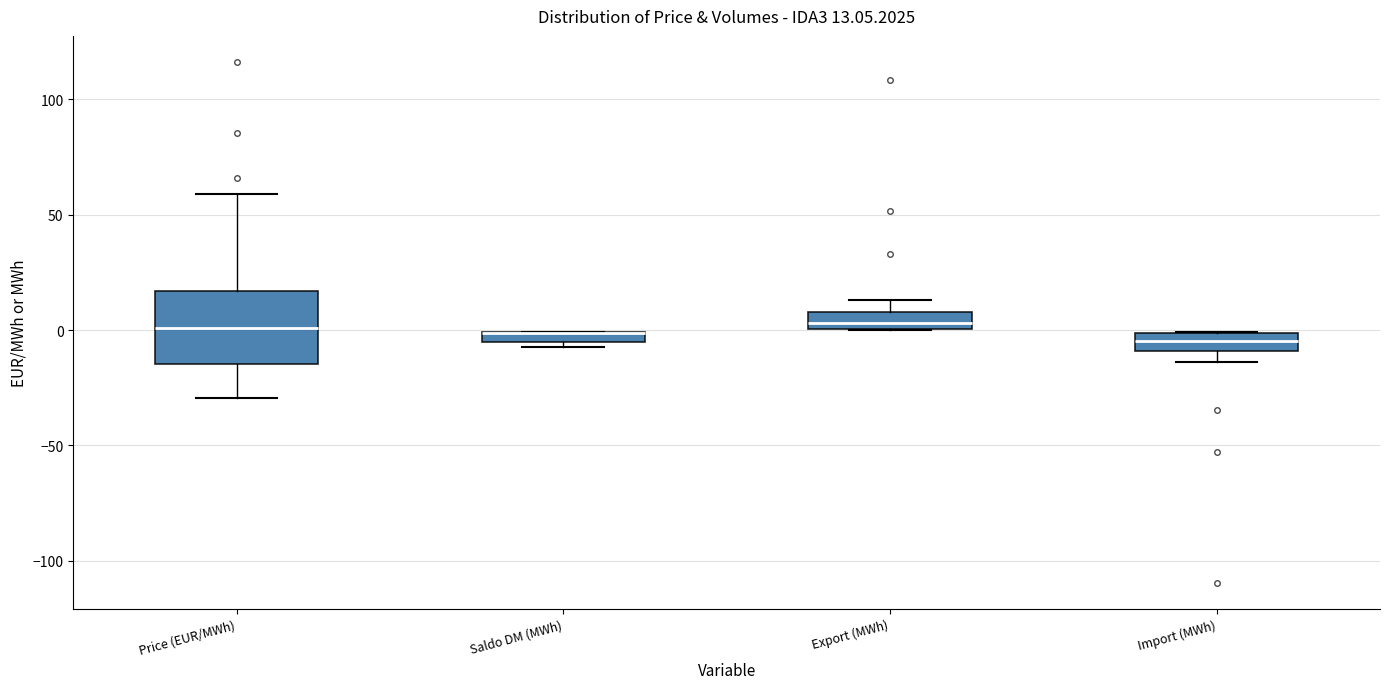

Which box is the tallest, from its lower edge to its upper edge?

Price (EUR/MWh)